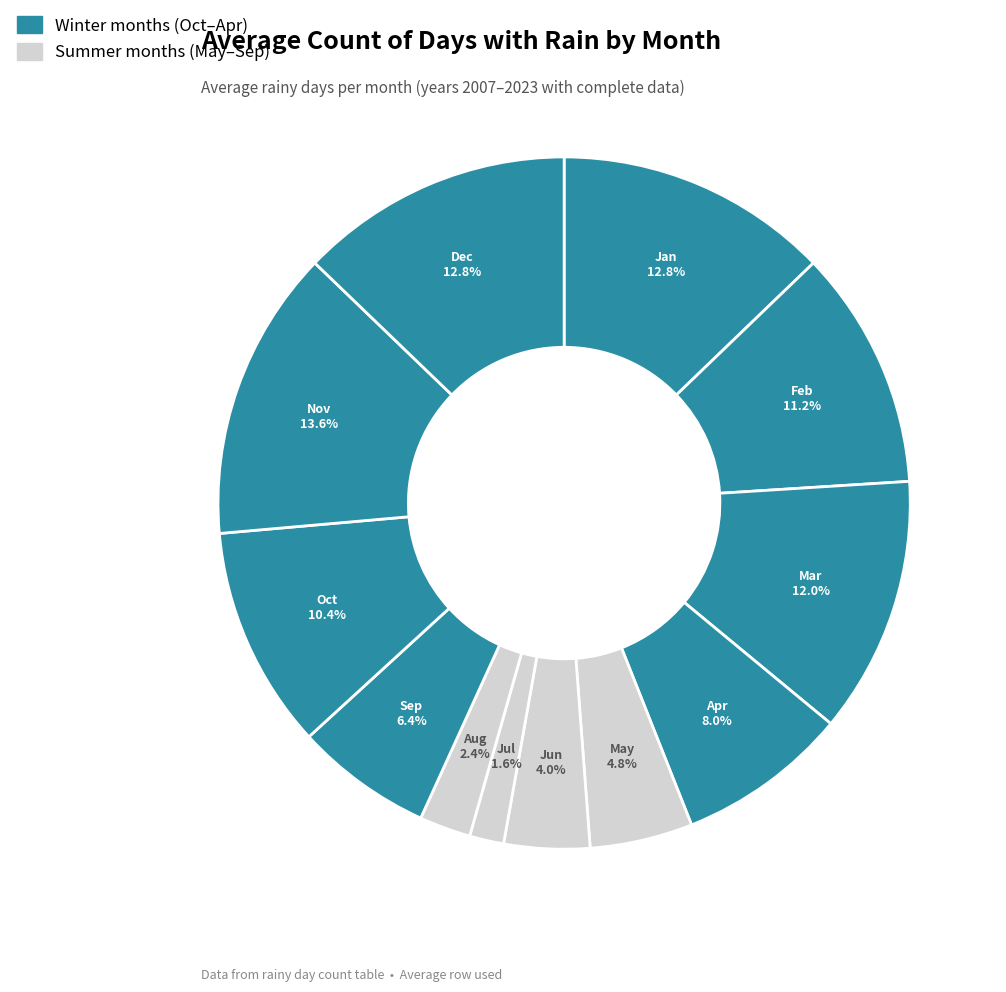

How many slices are in this pie chart?

12